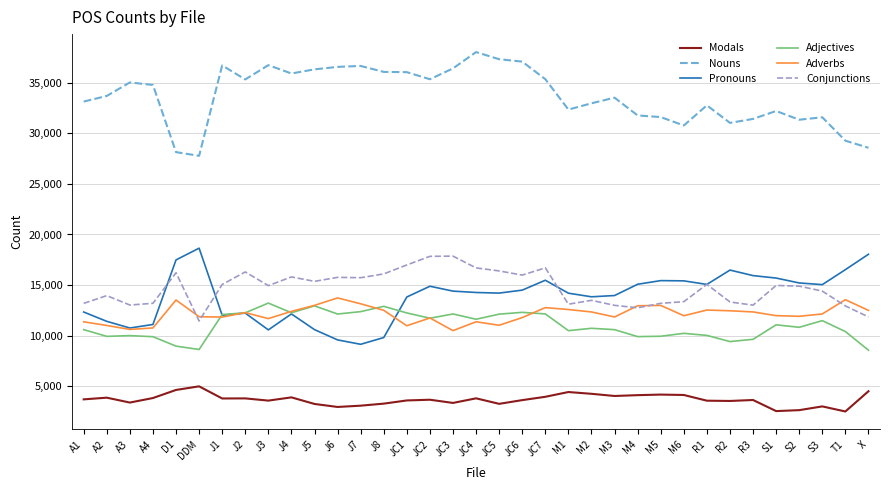

What is the greatest value displayed?

38036